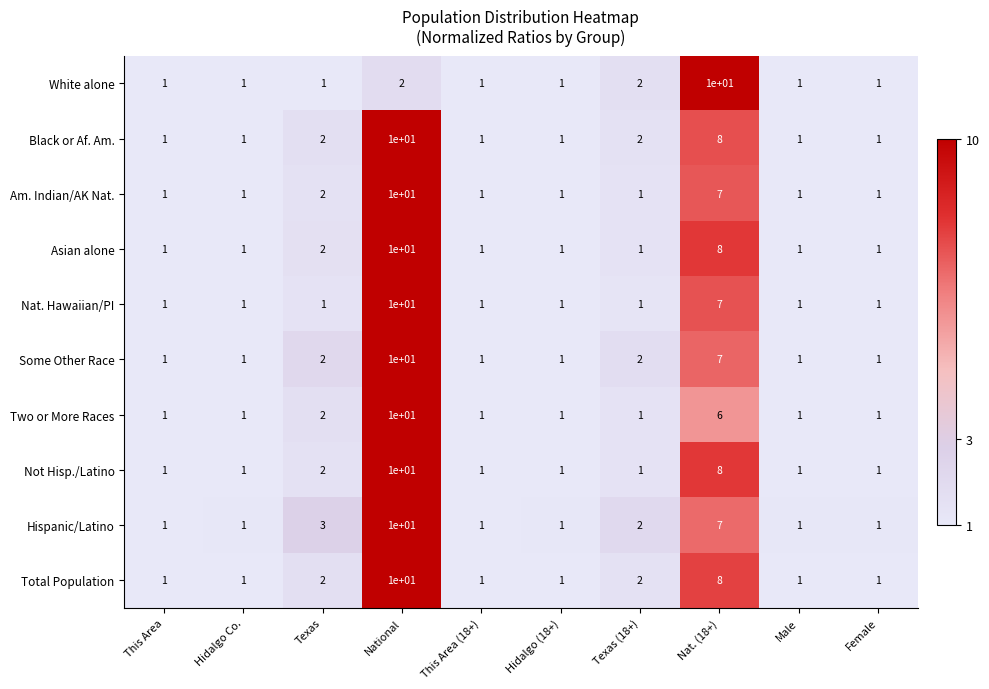

What is the difference between the highest and lowest values at Male?

0